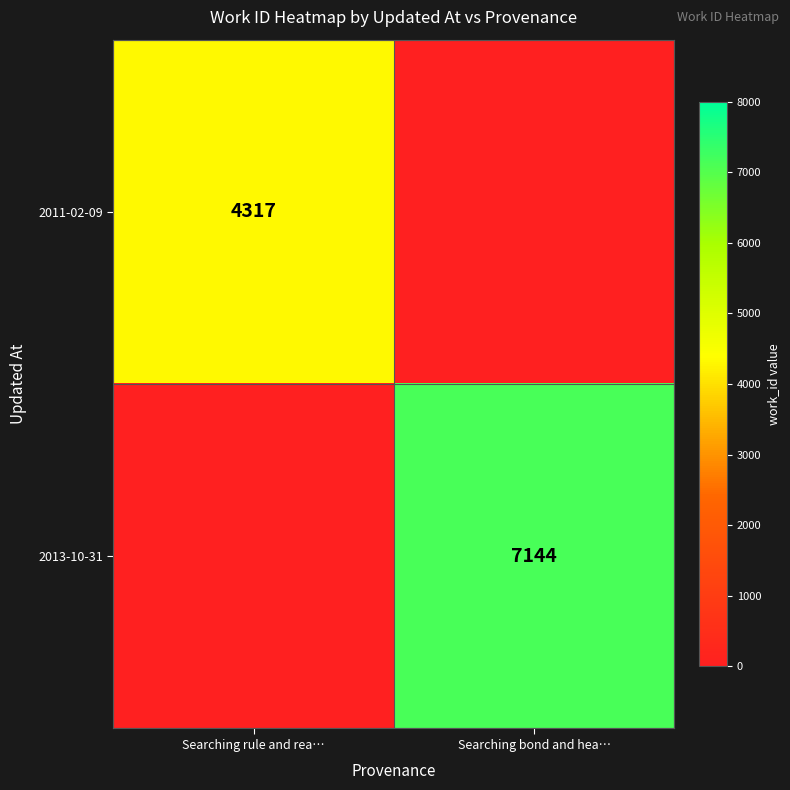

True or false: 2013-10-31 has a value of 7144 at Searching bond and hea….

True